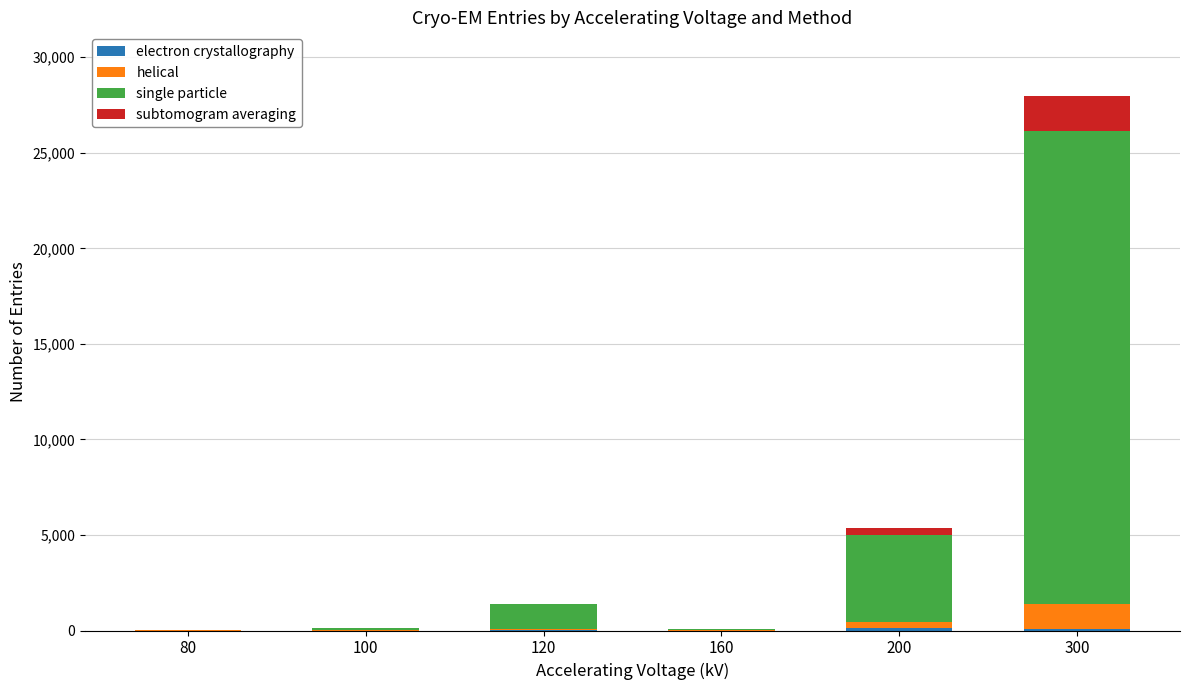

At which category is the sum across all series the highest?

300